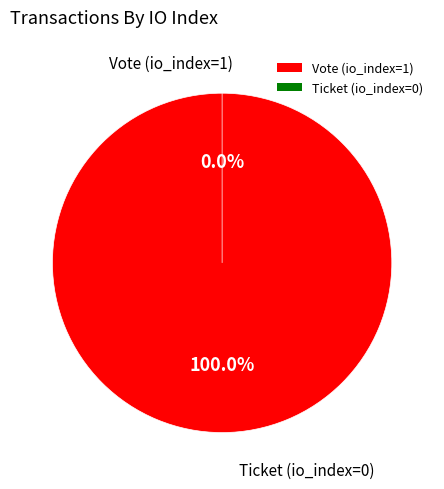

Count the number of slices in the pie.

2